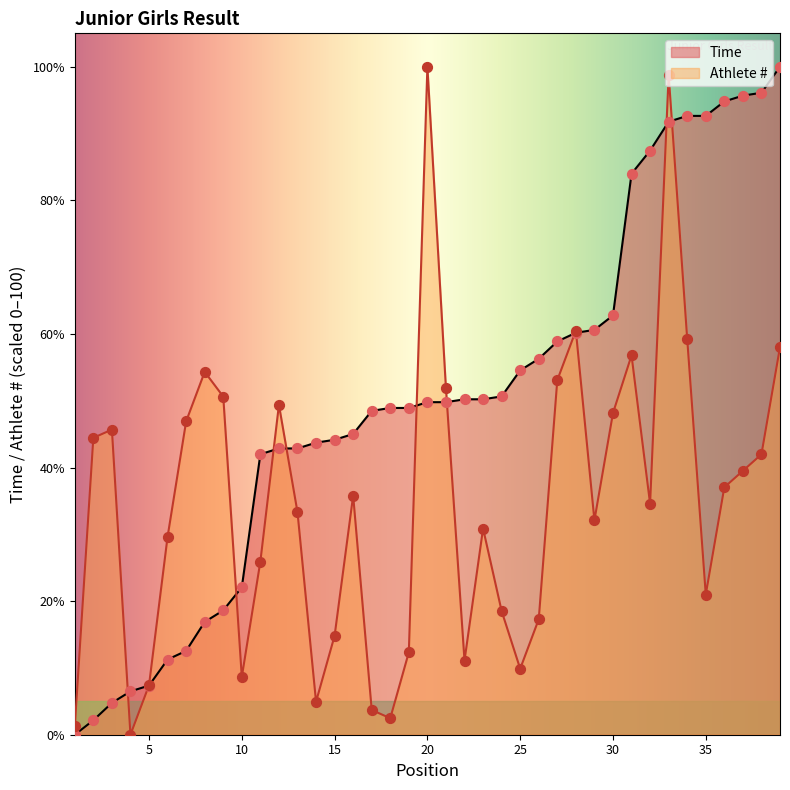

Which series reaches the maximum Y coordinate?

Athlete #